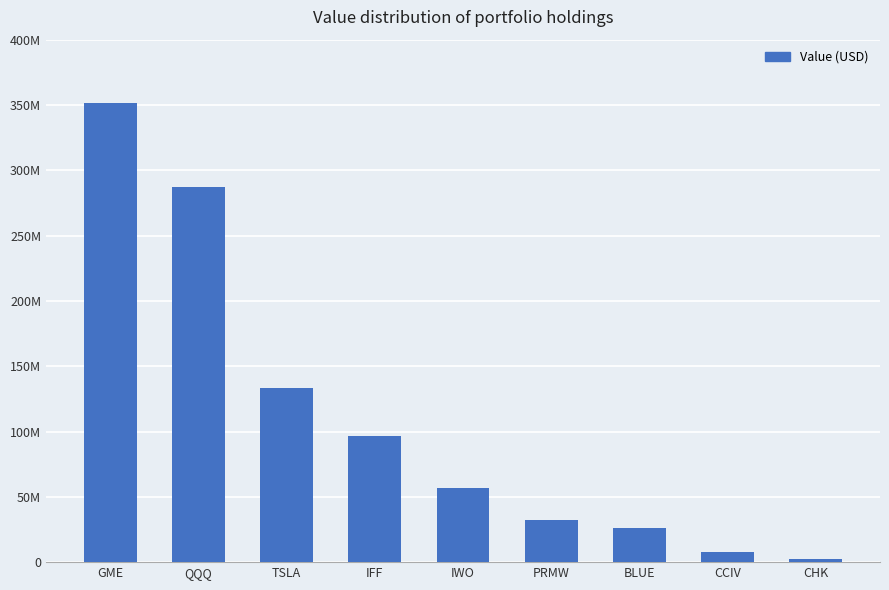

Are the bars horizontal?

No